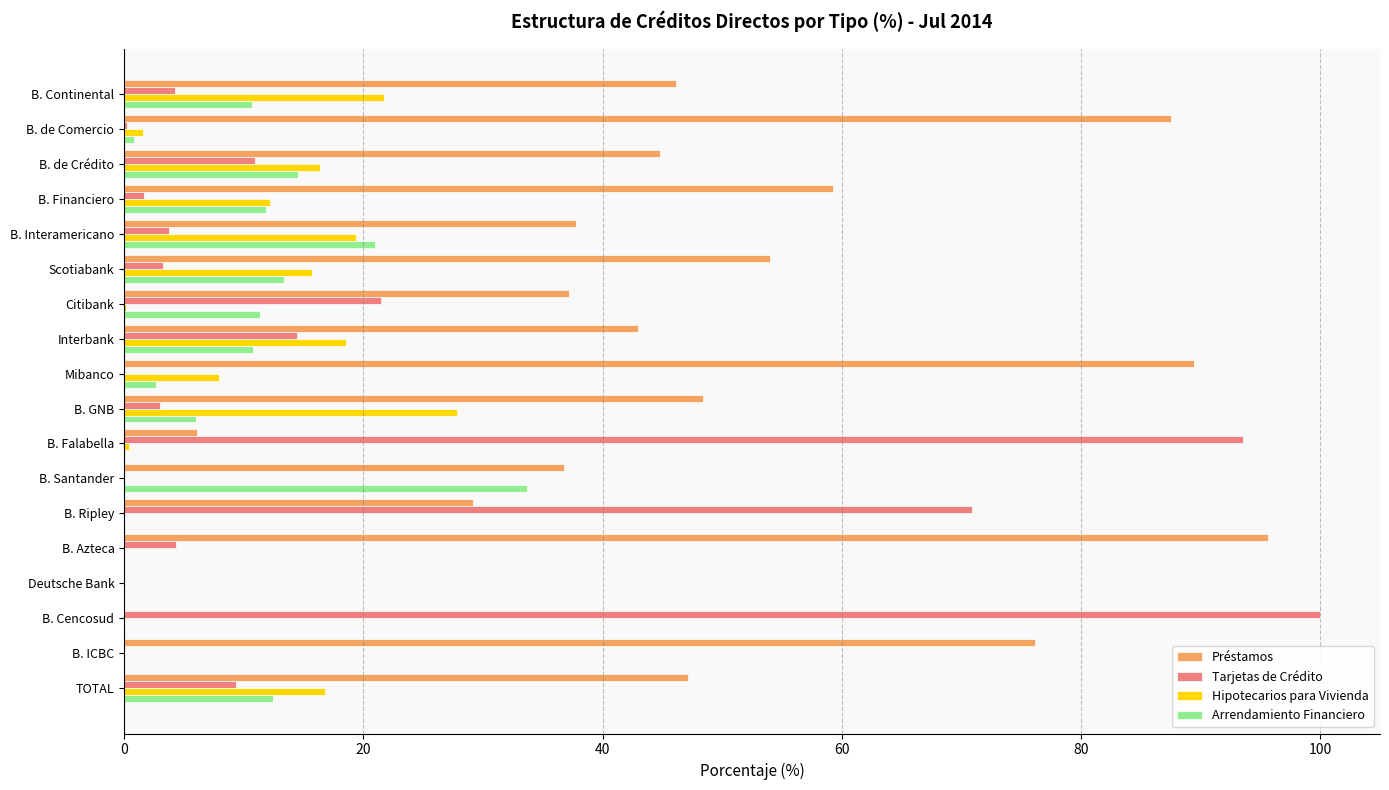

How many categories are shown in the chart?

18